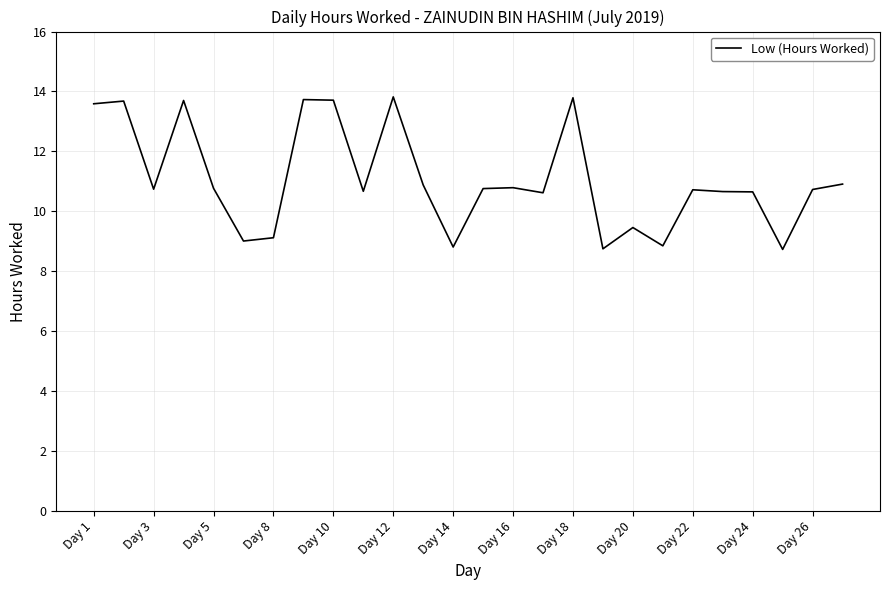

What is the average value?

11.1